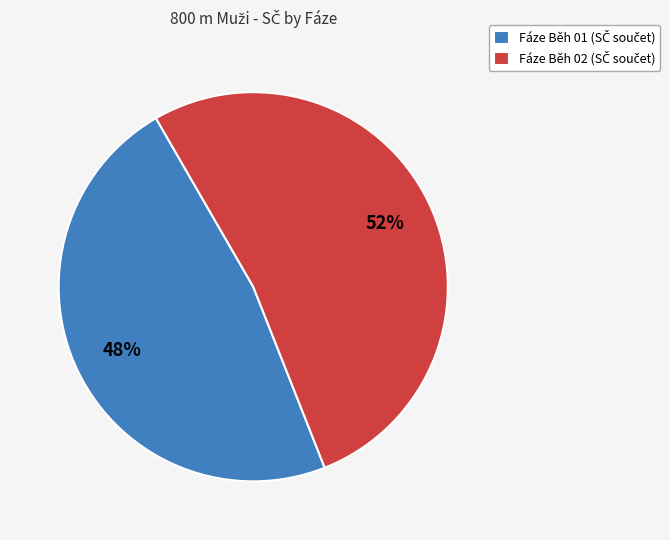

Is there any slice that represents more than half of the pie?

Yes